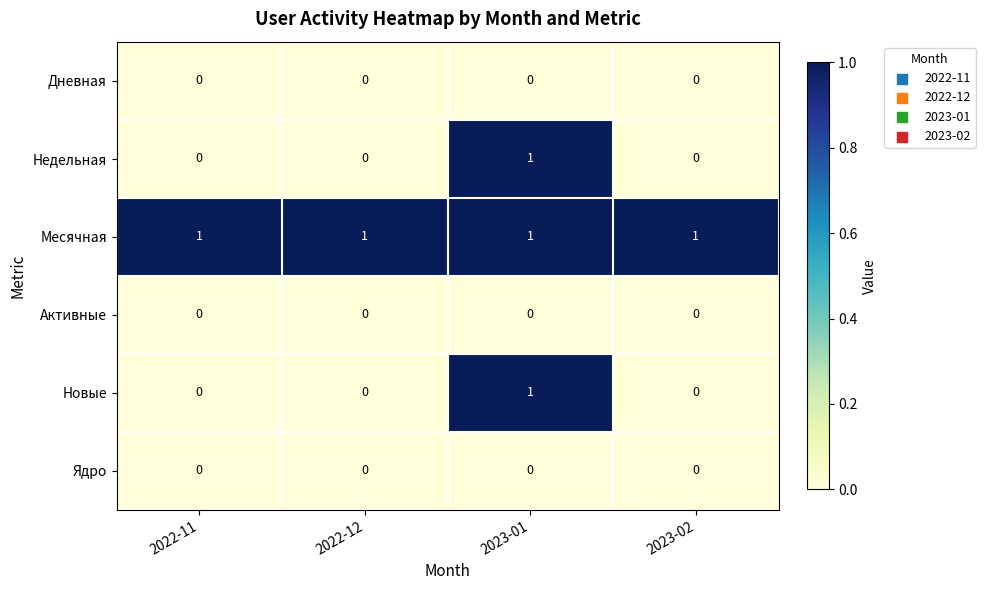

The Новые series shows 0 at 2023-02. True or false?

True